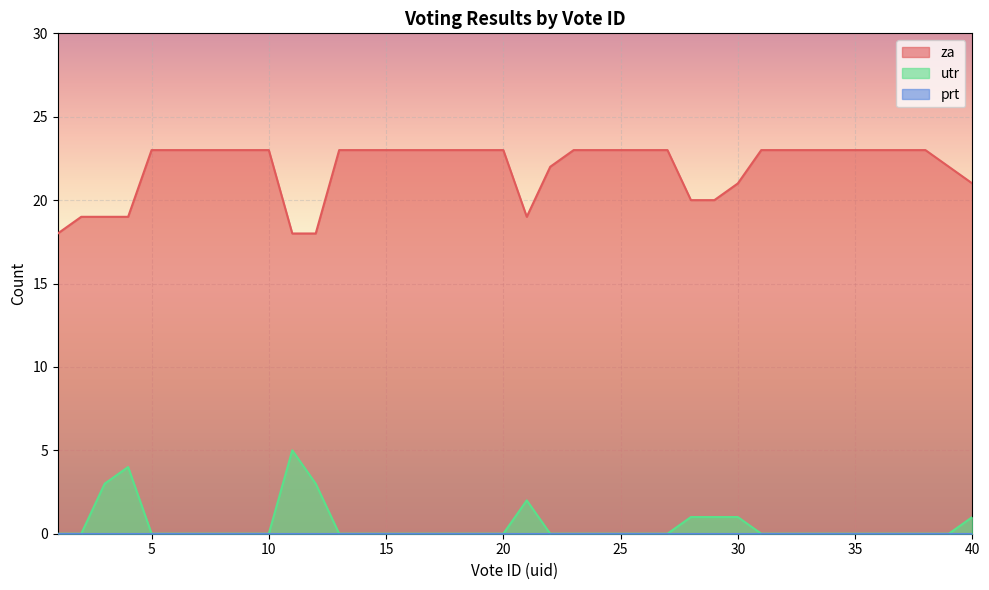

What is the spread (max minus min) of values at 35?

23